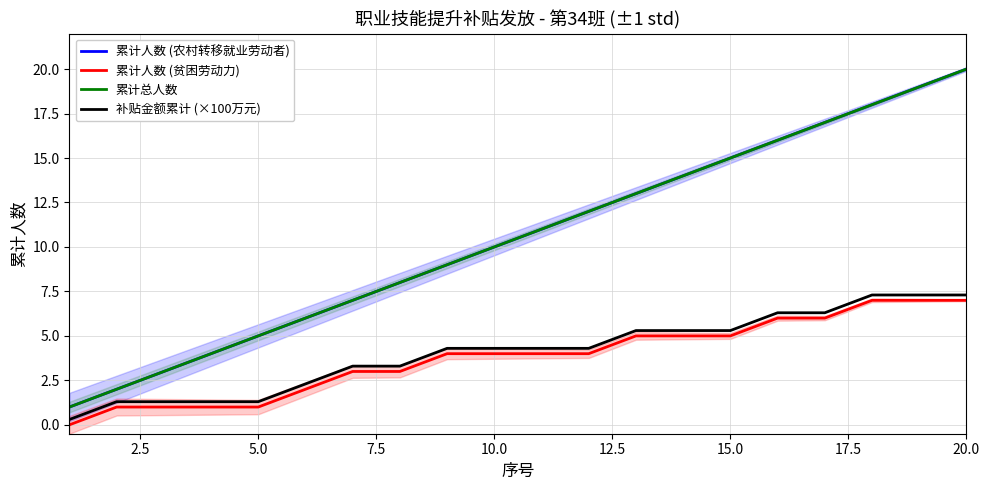

What is the difference between the maximum and second lowest values in the 累计总人数 series?

18.0